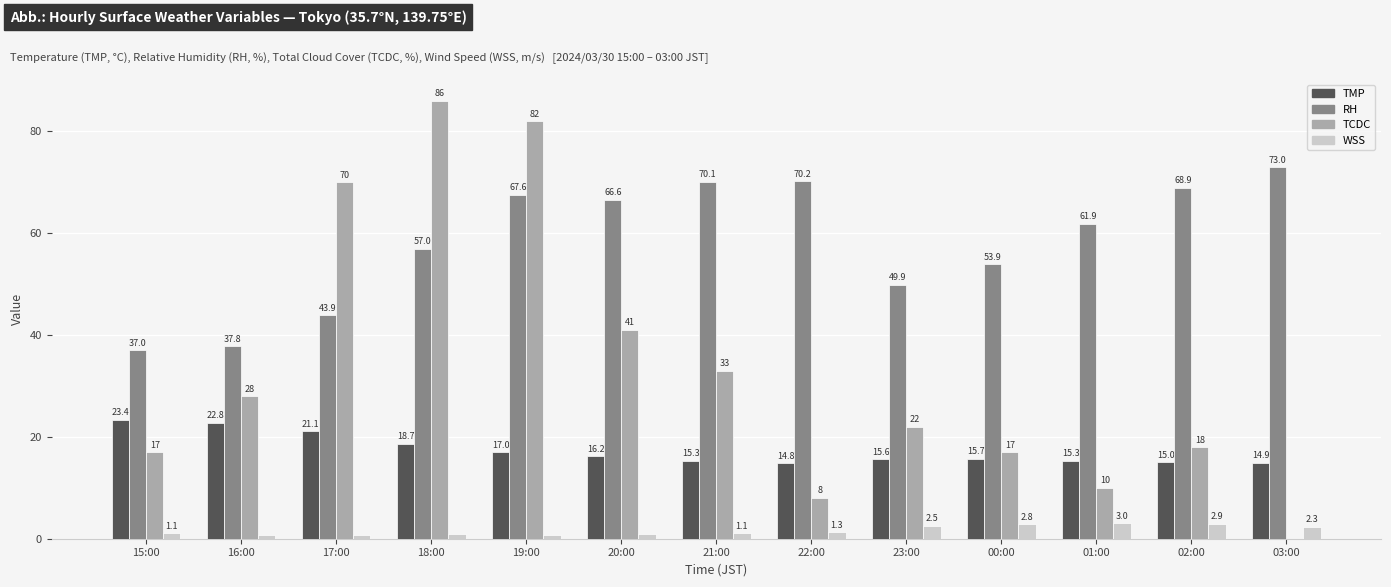

What value does the TMP series have at 22:00?

14.8